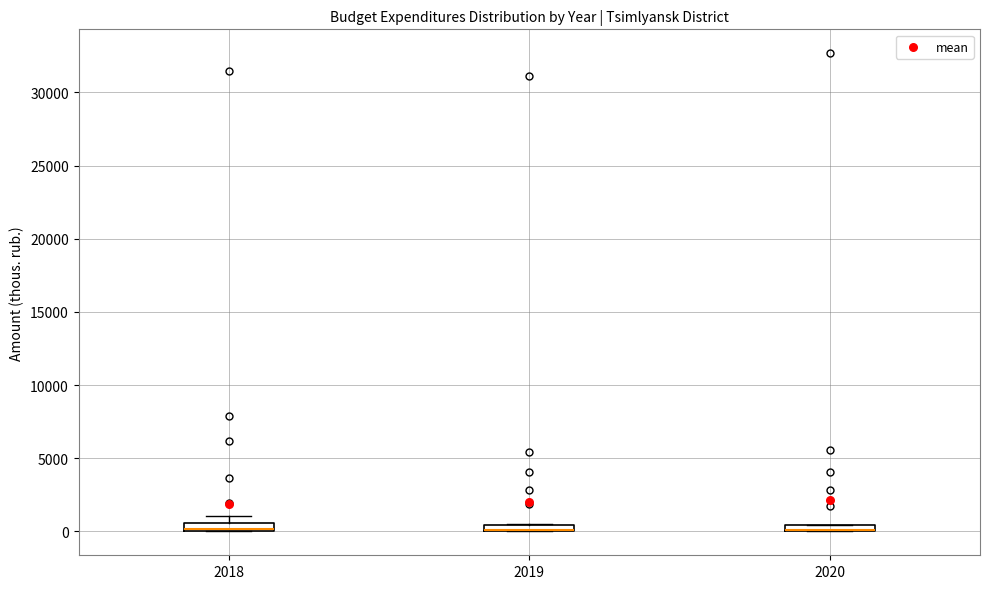

Where is the lower edge of the box at x = 2020 on the y-axis? The values are not printed on the chart, so give them approximately, as read against the axis.

0